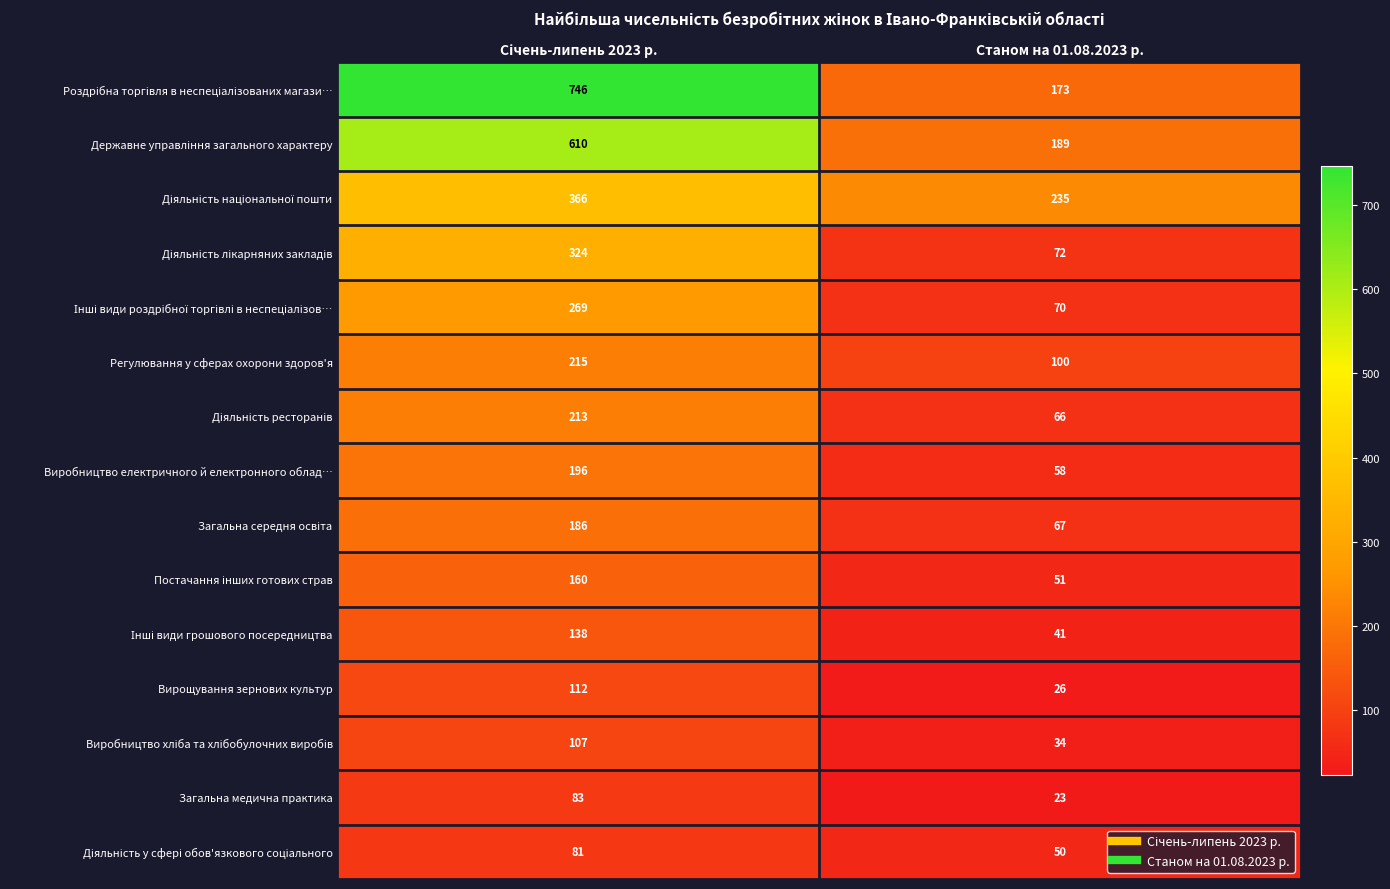

What is the difference between the highest and lowest values at Станом на 01.08.2023 р.?

212